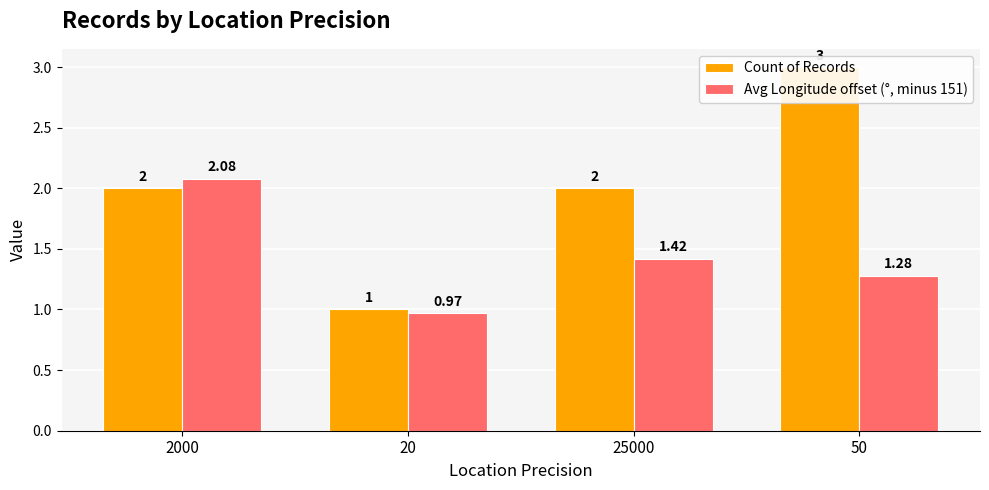

Is the value of Count of Records at 20 greater than the value of Avg Longitude offset (°, minus 151) at 2000?

No